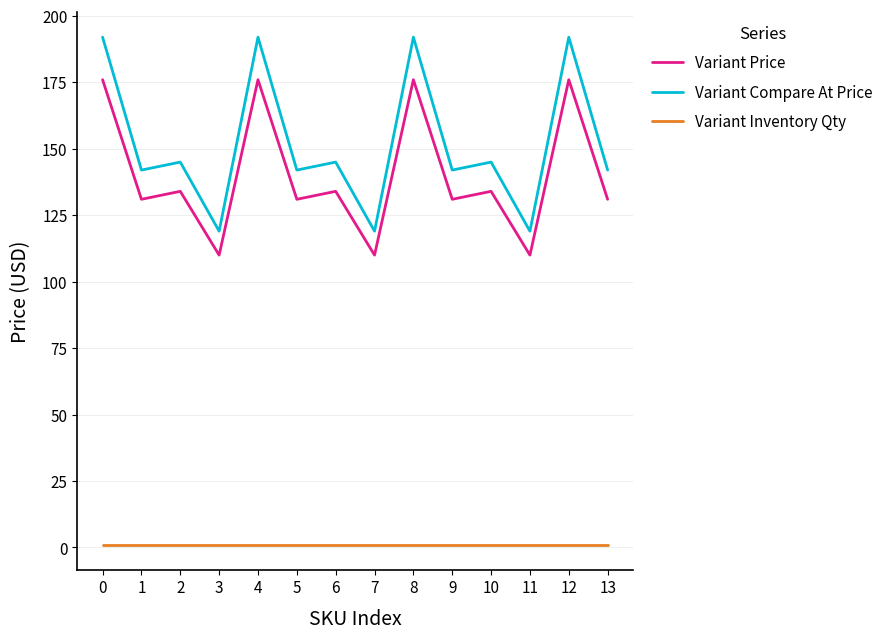

The value of Variant Price at 5 is 177. True or false?

False